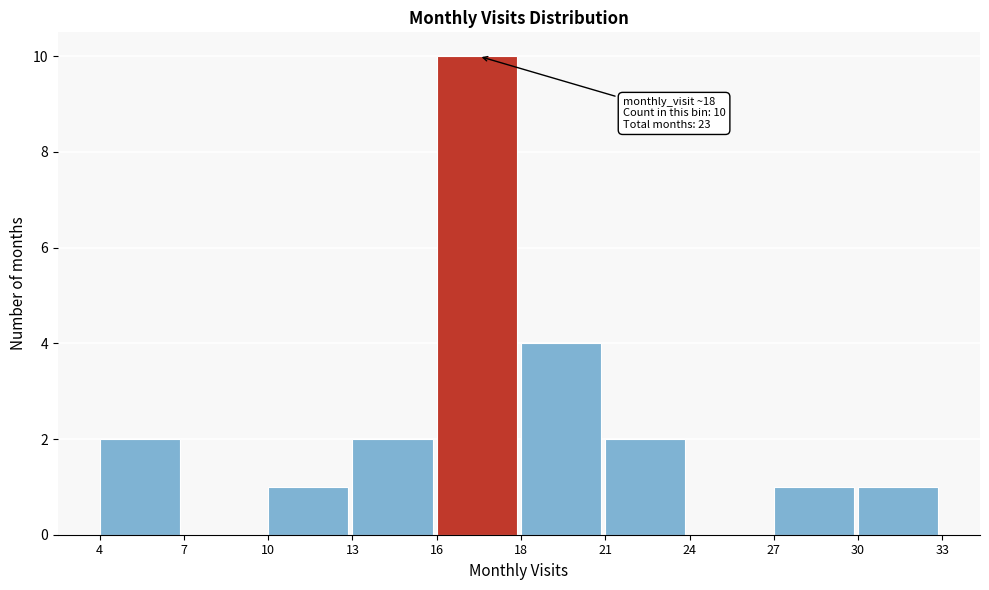

Reading left to right, extract all data points from this chart.

4=2	7=0	10=1	13=2	16=10	18=4	21=2	24=0	27=1	30=1